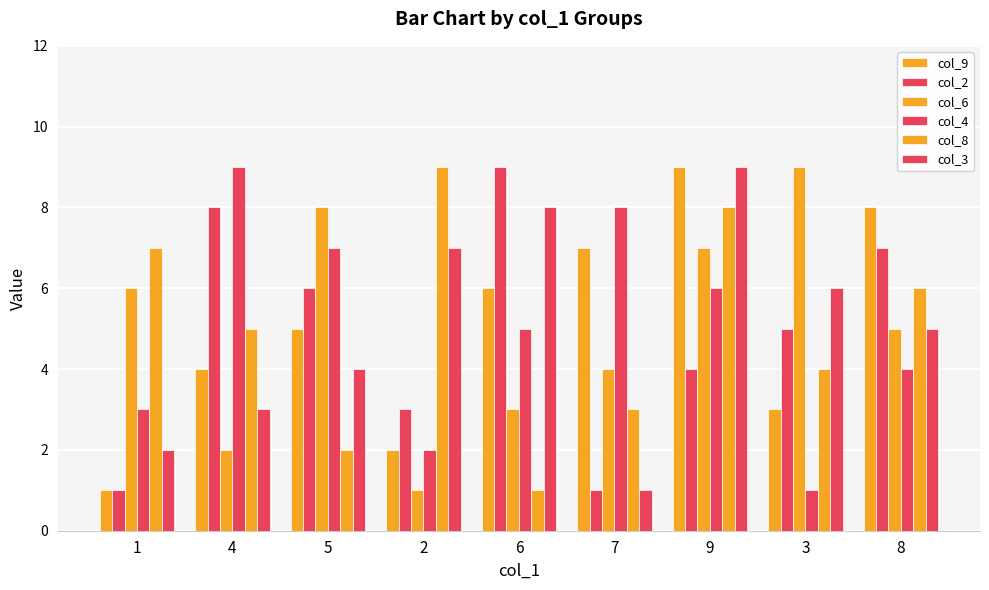

What is the sum of all col_8 values?

45